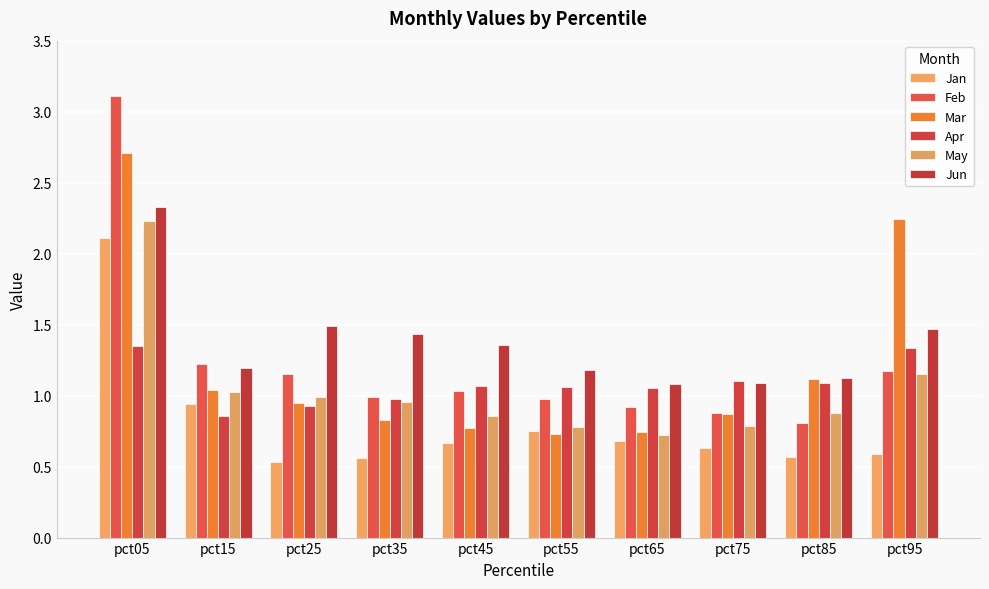

How many bars are there in each group?

6